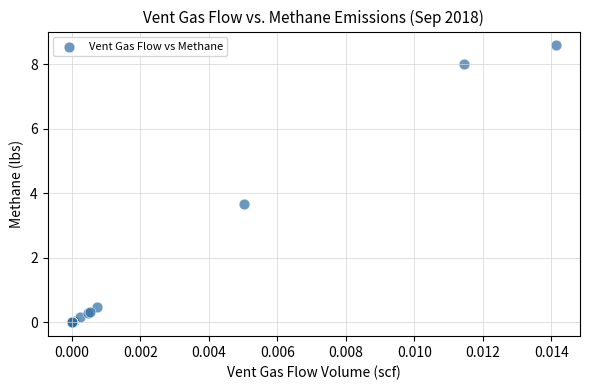

What Y value in the scatter plot is closest to 4?

3.7